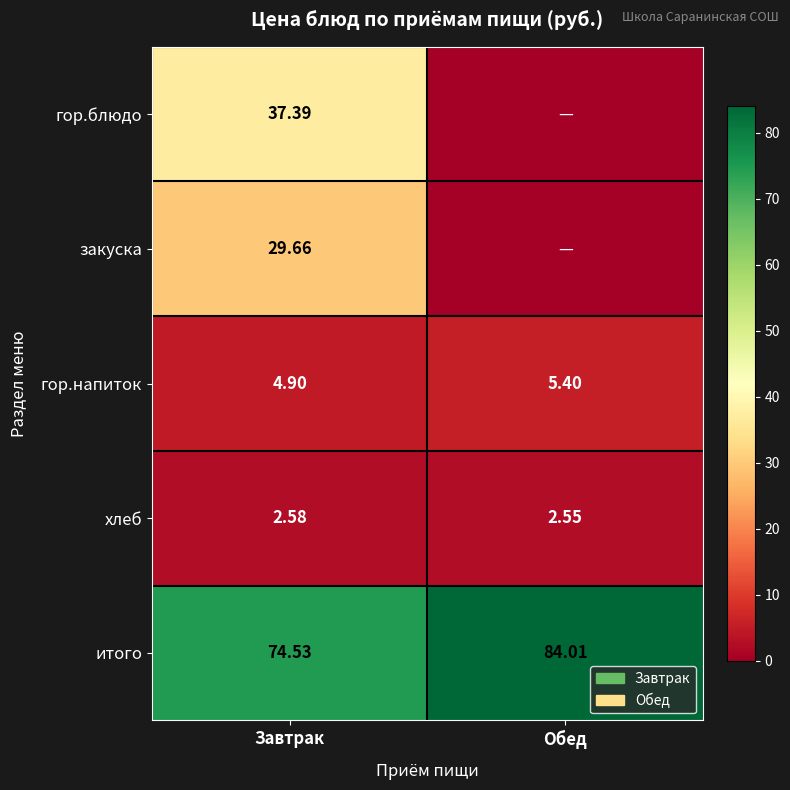

Where is хлеб nearest to the value 2?

Обед